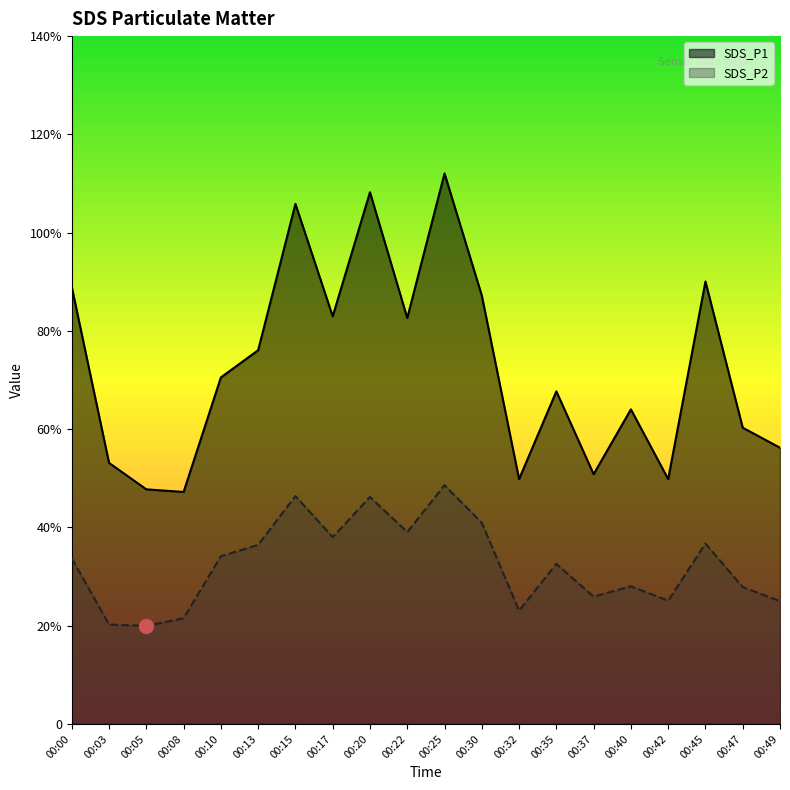

Reading left to right, what are all the values shown in this chart?

SDS_P1: 00:00=88.9	00:03=53.1	00:05=47.8	00:08=47.2	00:10=70.5	00:13=76.1	00:15=105.8	00:17=83.0	00:20=108.2	00:22=82.6	00:25=112.0	00:30=87.2	00:32=49.8	00:35=67.7	00:37=50.8	00:40=64.0	00:42=49.8	00:45=90.0	00:47=60.3	00:49=56.2
SDS_P2: 00:00=33.7	00:03=20.2	00:05=19.9	00:08=21.5	00:10=34.1	00:13=36.5	00:15=46.4	00:17=38.0	00:20=46.2	00:22=39.0	00:25=48.6	00:30=41.0	00:32=23.1	00:35=32.6	00:37=25.9	00:40=28.0	00:42=25.1	00:45=36.7	00:47=27.9	00:49=25.0